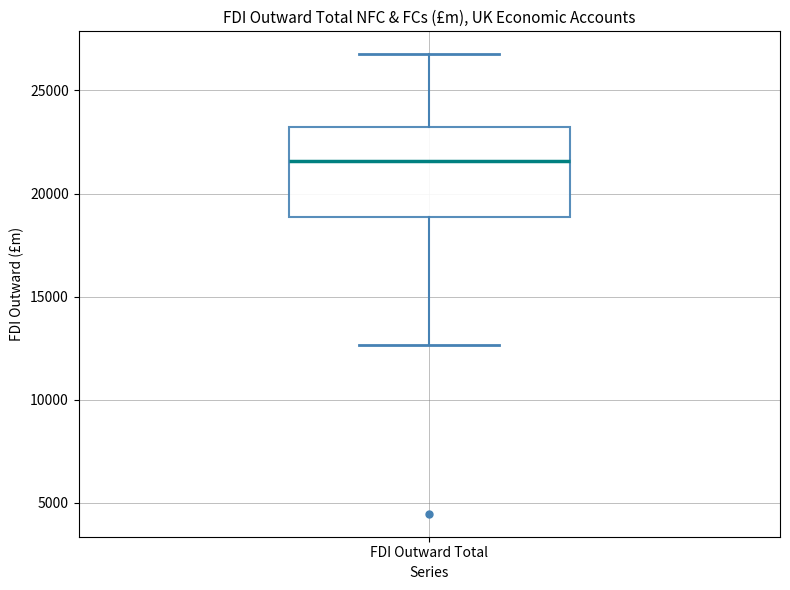

Transcribe this box plot: give where the median line is, the range the box spans, and where the two whiskers end, as read against the y-axis. The values are not printed on the chart, so give them approximately, as read against the axis.

median 21500, box 19000 to 23000, whiskers 12500 to 27000